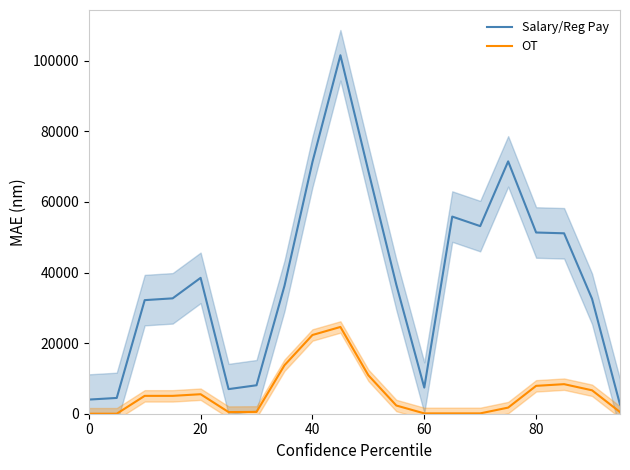

The value of OT at 80 is 7897.0. True or false?

True